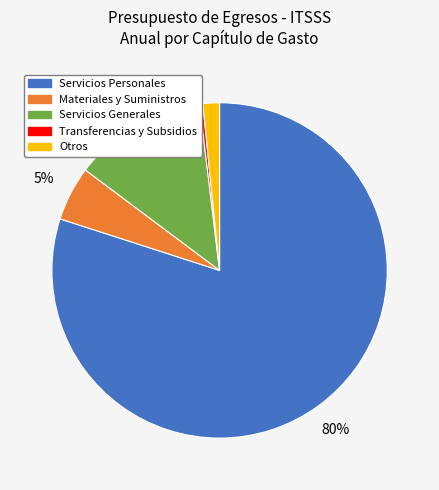

How many segments does this pie chart have?

5